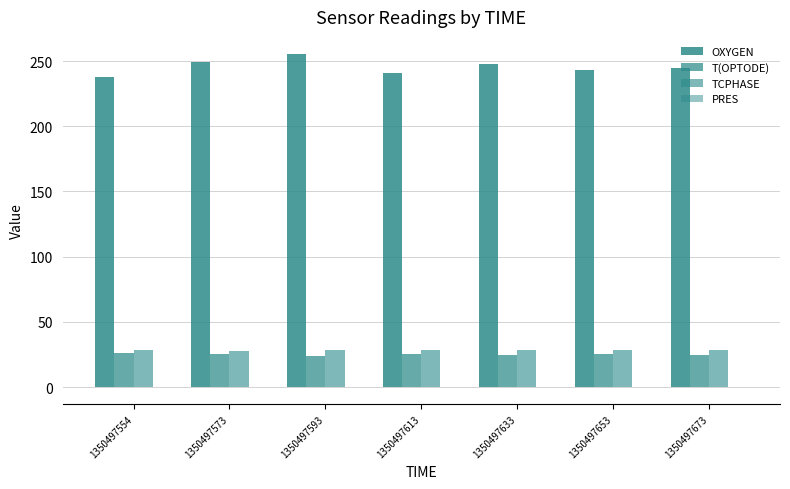

Which series has the largest total across all categories?

OXYGEN